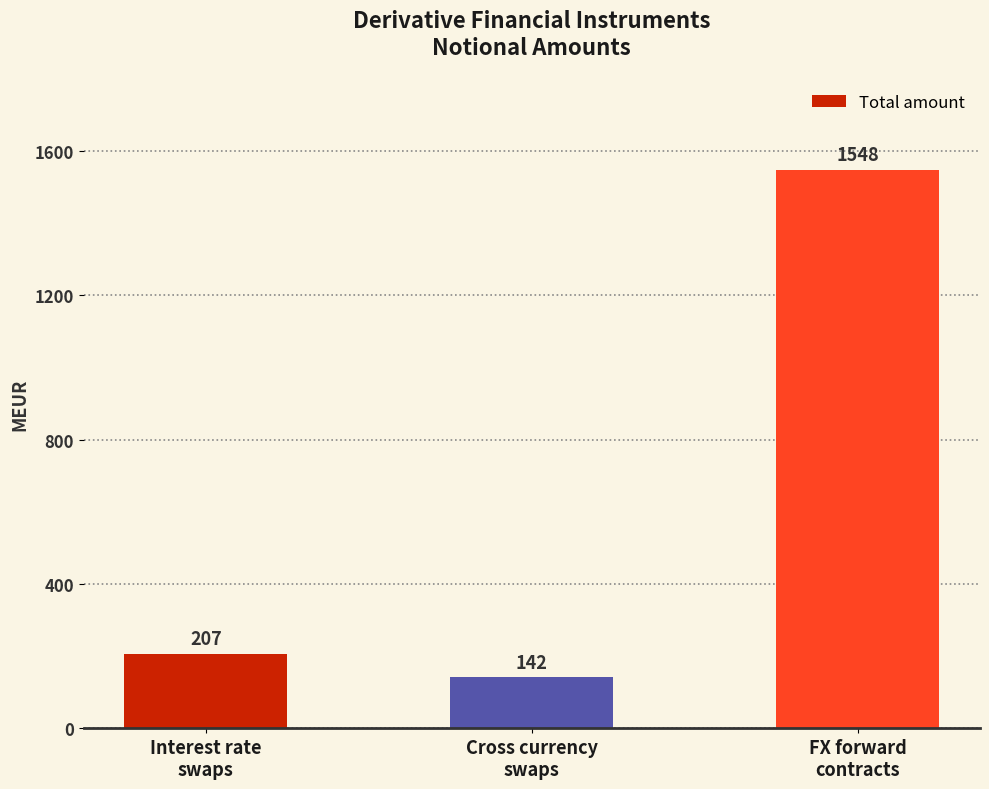

Read the value at FX forward
contracts, to the nearest 100.

1500